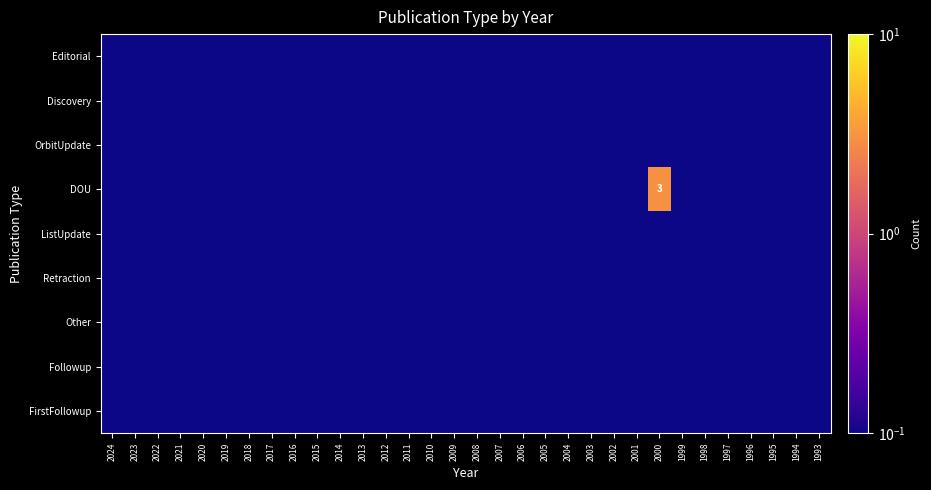

At which category is the sum across all series the highest?

2000